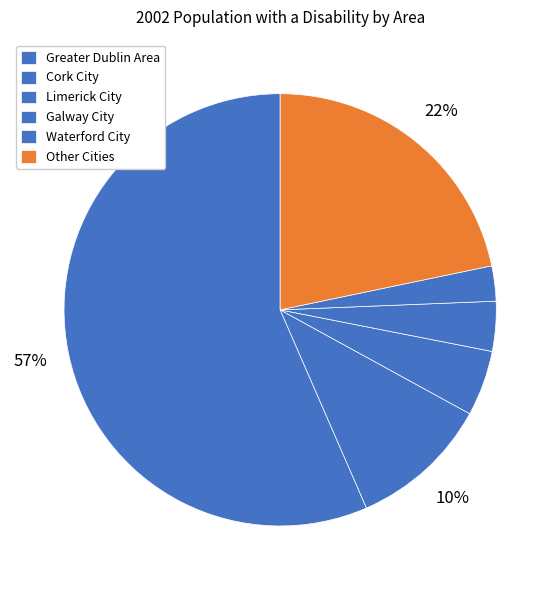

Count the number of slices in the pie.

6